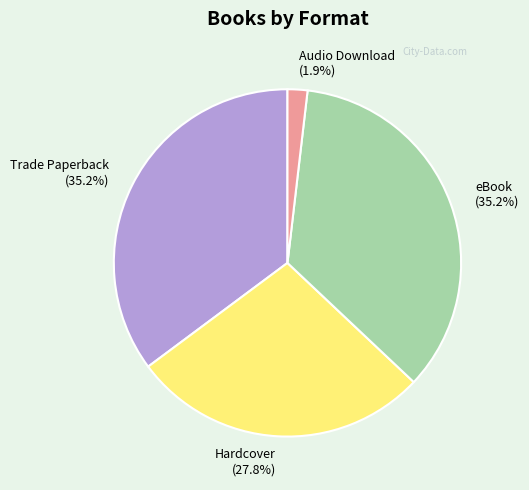

Which slice is the smallest?

Audio Download